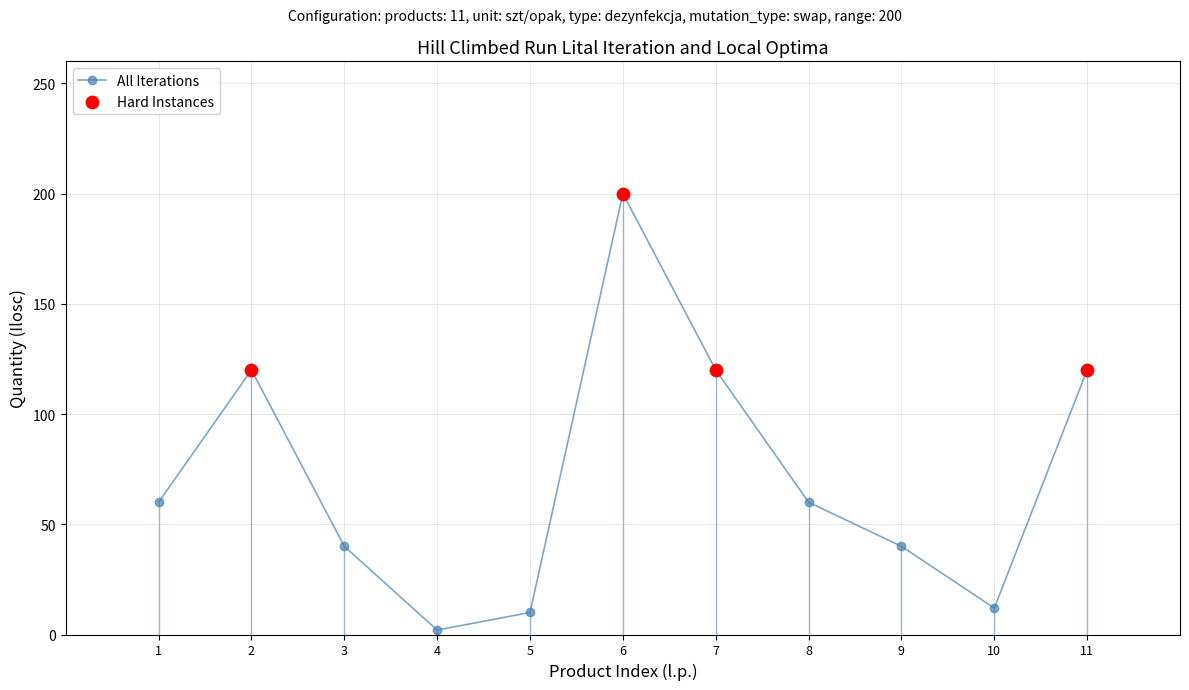

What is the change in value from 5 to 7?

+110